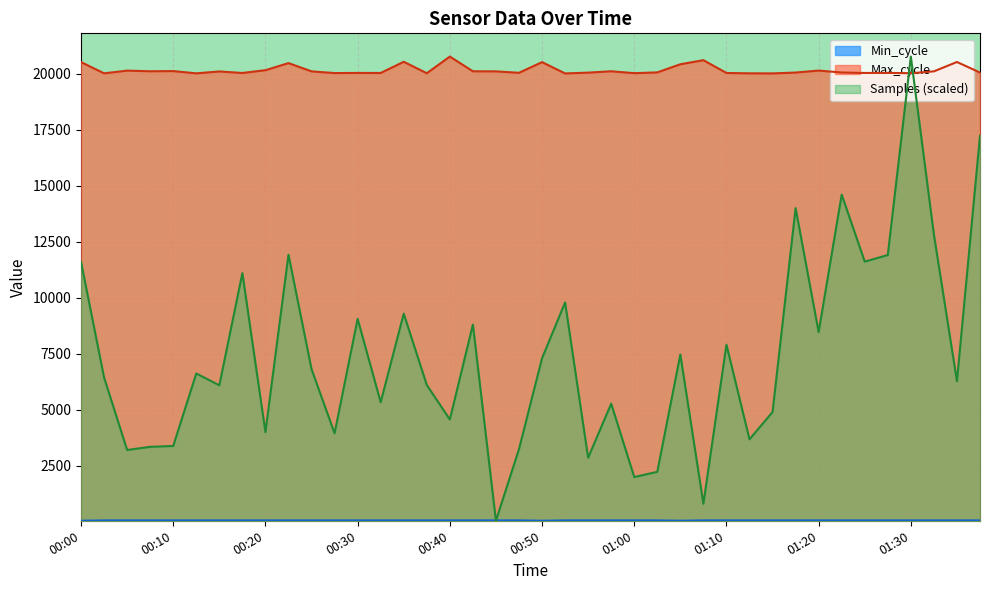

At 00:52, list the series in order from smallest to largest.

Min_cycle, Samples, Max_cycle